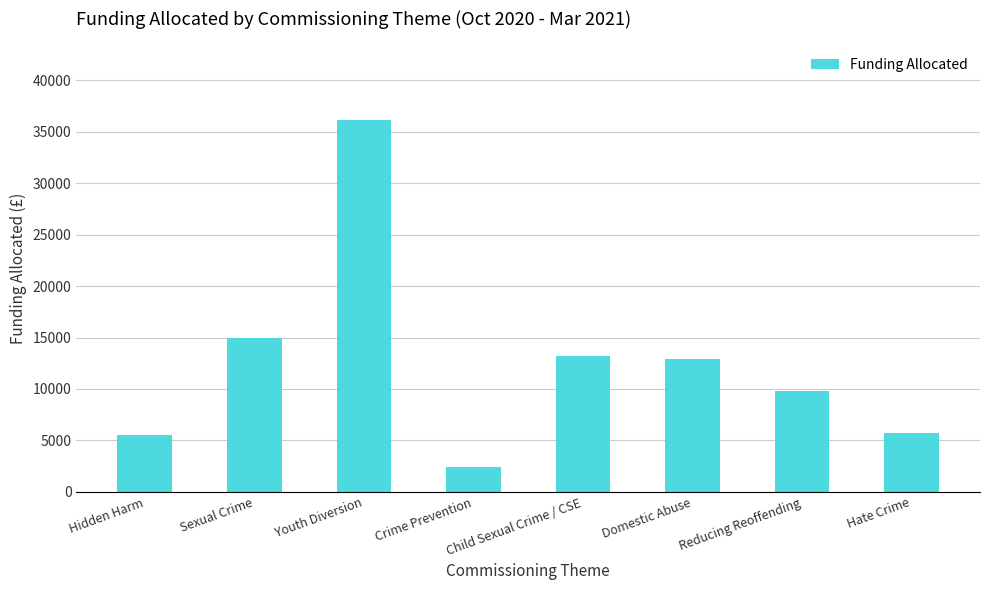

Approximately how many times larger is the value at Sexual Crime compared to Hate Crime?

2.6